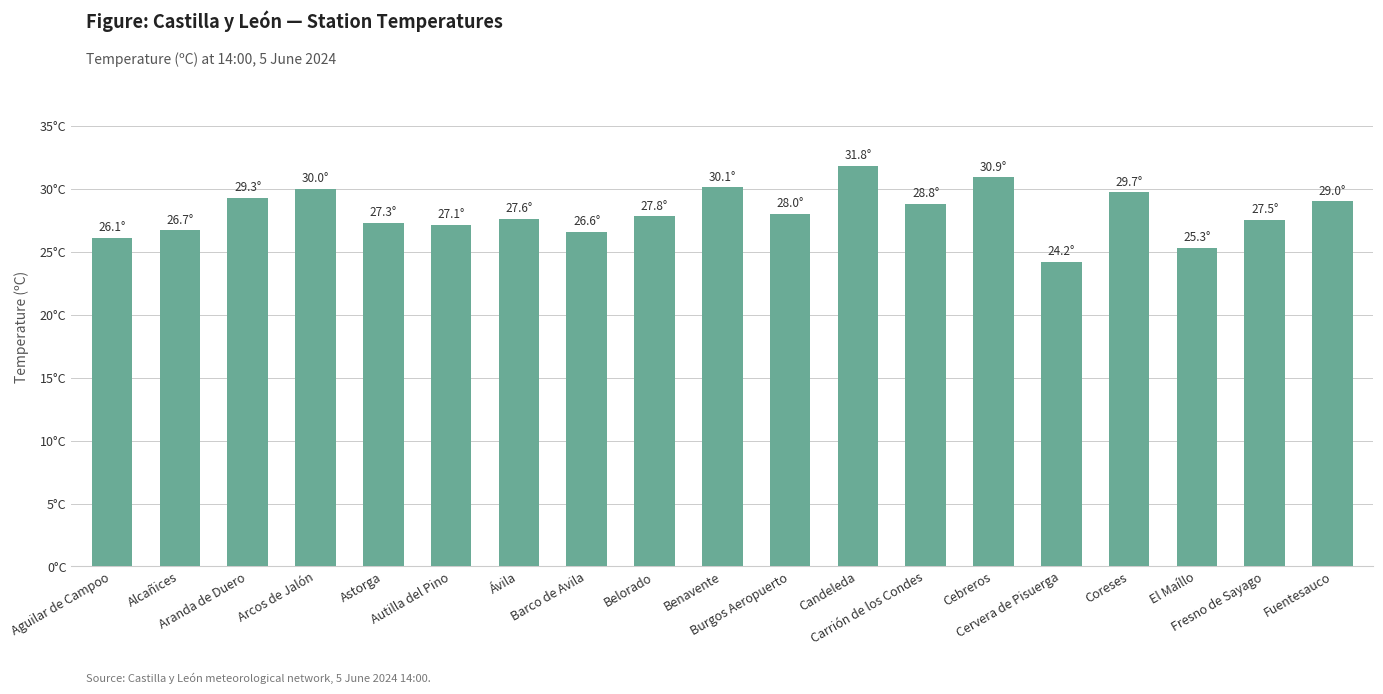

Does the chart contain any negative values?

No